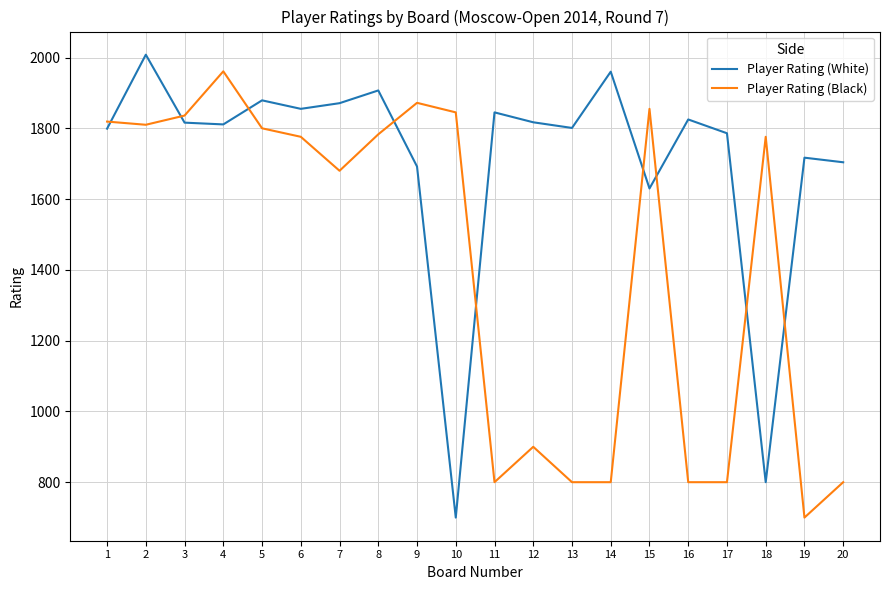

Rank the series at 20 from lowest to highest value.

Player Rating (Black), Player Rating (White)